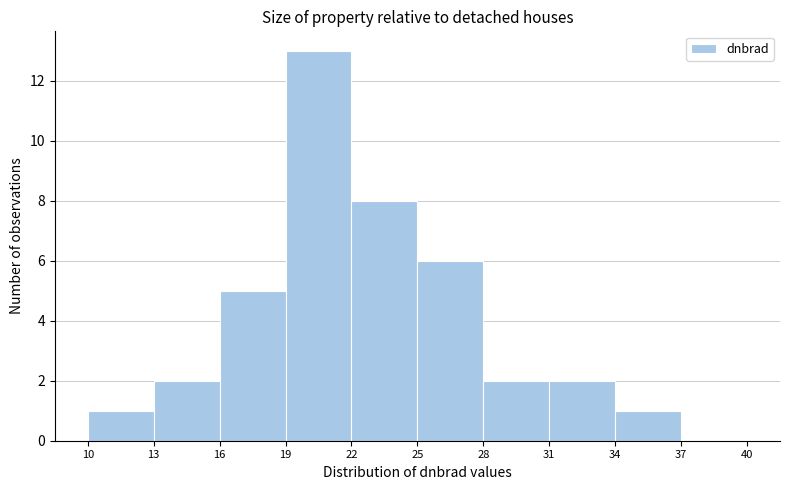

Over which range of the x-axis is the bar tallest?

19 to 22